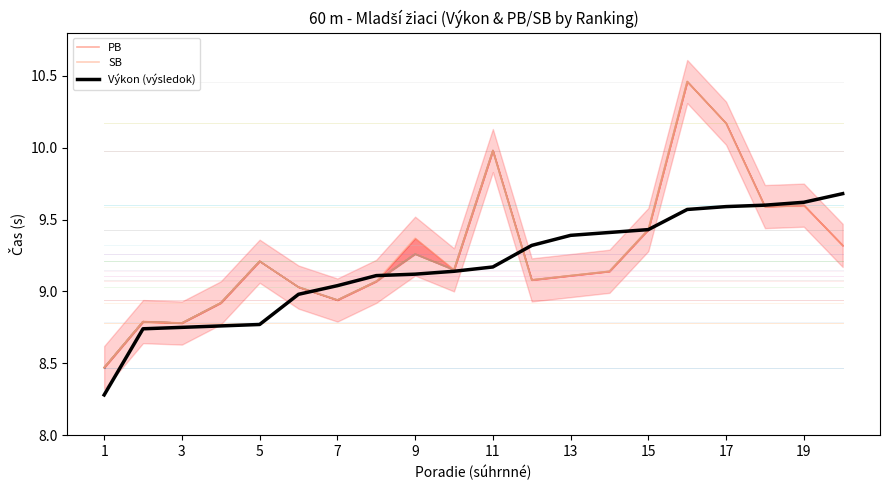

Is it true that Výkon (výsledok) equals 9.6 at 17?

True